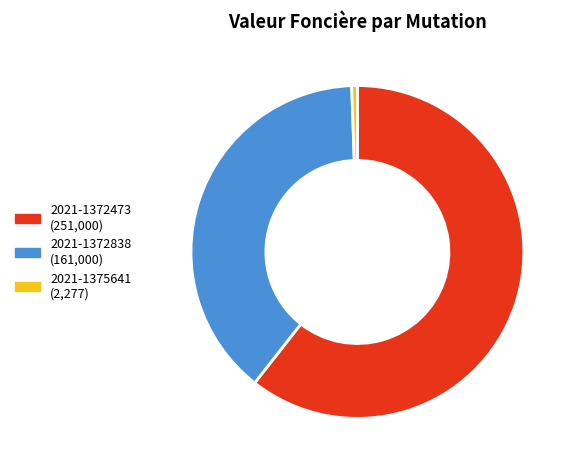

Which category has the biggest portion of the pie?

2021-1372473